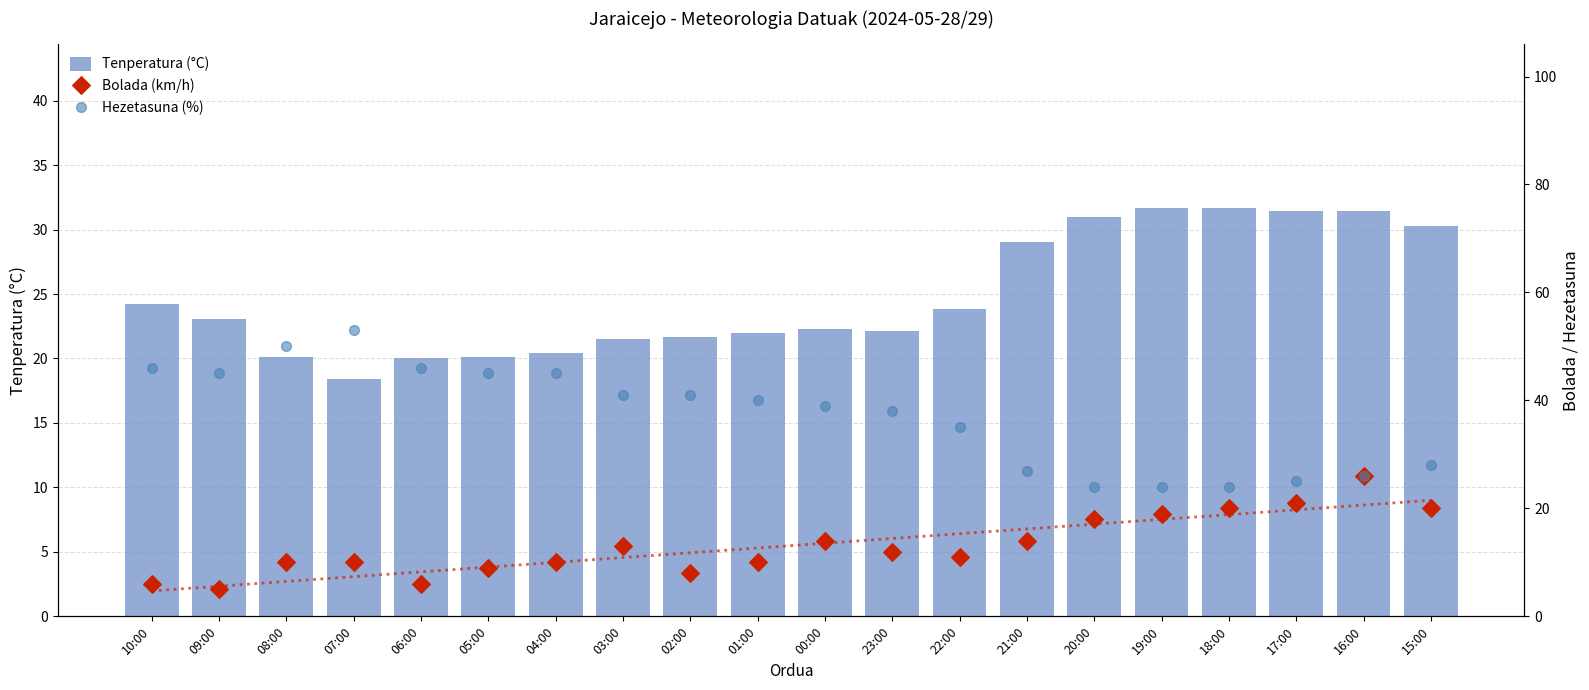

Which series contains the highest Y value?

Hezetasuna (%)